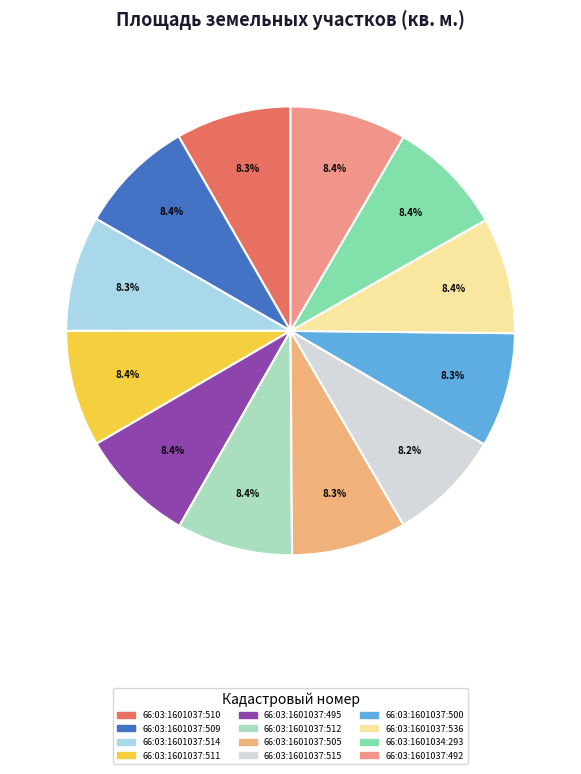

Which has a higher value, 66:03:1601037:514 or 66:03:1601037:500?

66:03:1601037:514